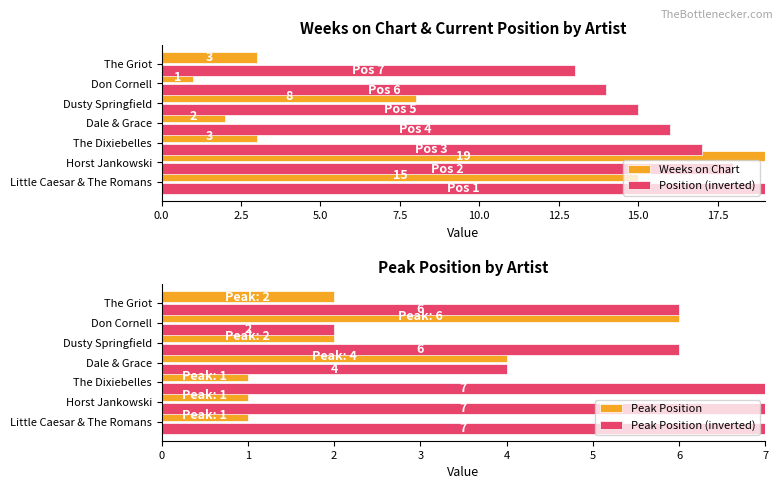

What are all the series names shown in the legend?

Weeks on Chart, Position (inverted), Peak Position, Peak Position (inverted)